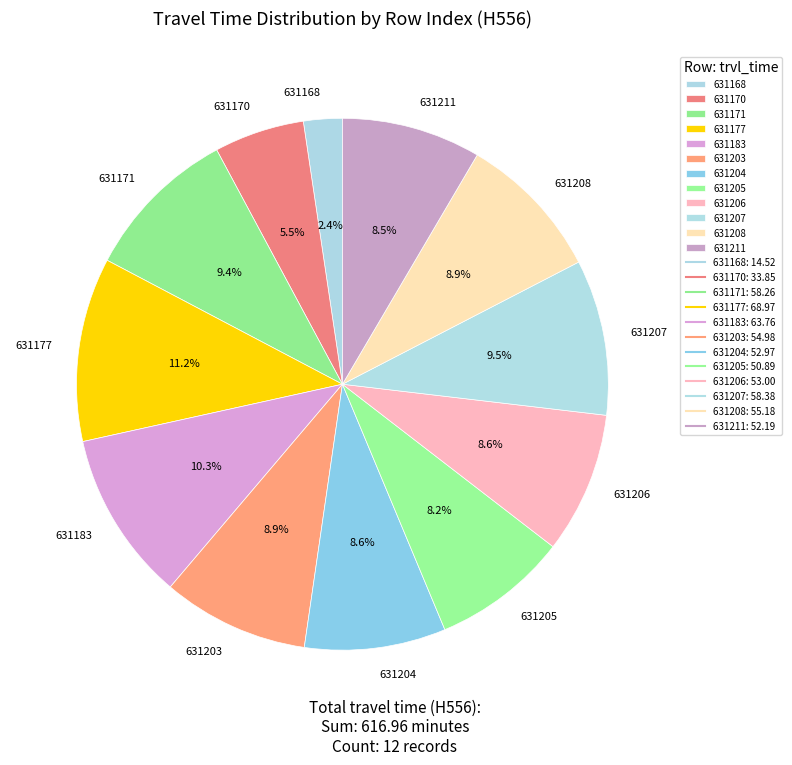

What percentage is NOT represented by 631177?

88.8%